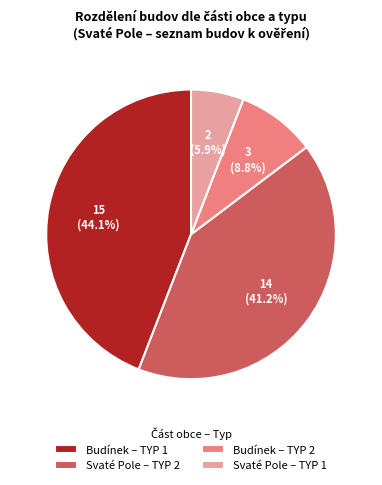

Rank the categories by value from lowest to highest.

Svaté Pole – TYP 1, Budínek – TYP 2, Svaté Pole – TYP 2, Budínek – TYP 1